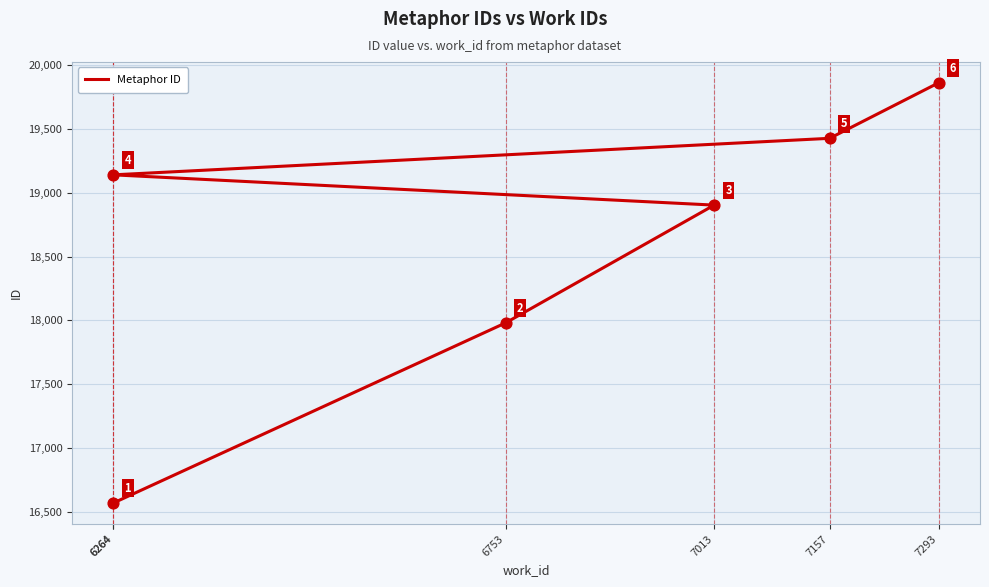

What is the change in value from 7013 to 7157?

+523